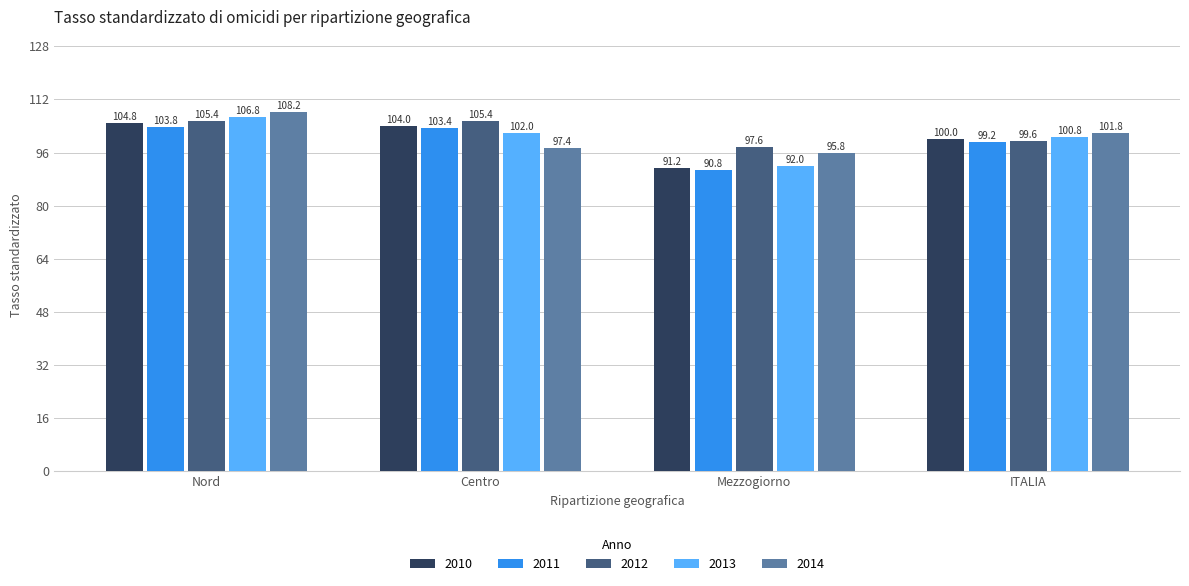

Rank the series by their maximum value, from lowest to highest.

2011, 2010, 2012, 2013, 2014